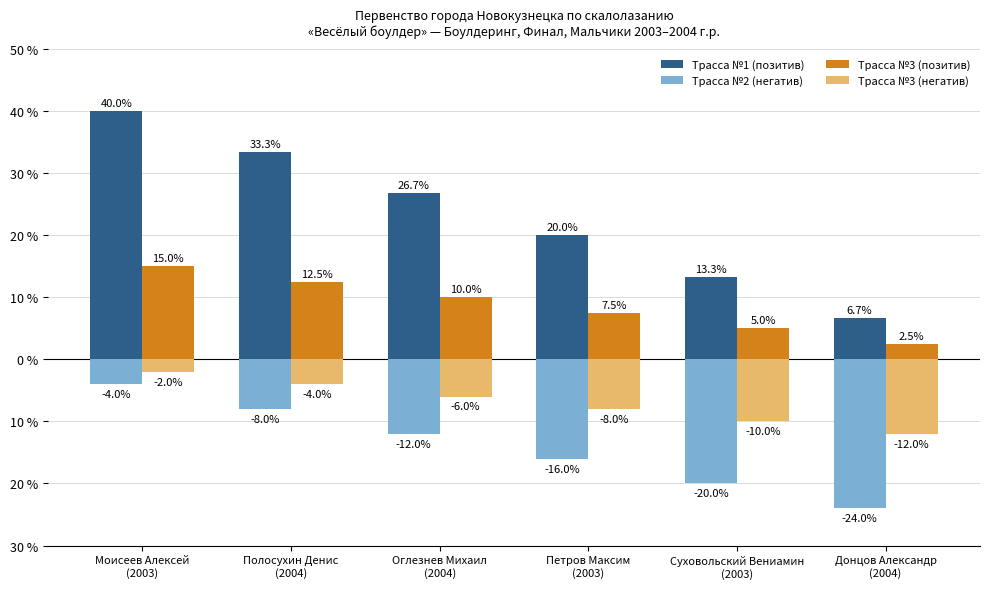

Are the bars horizontal?

No